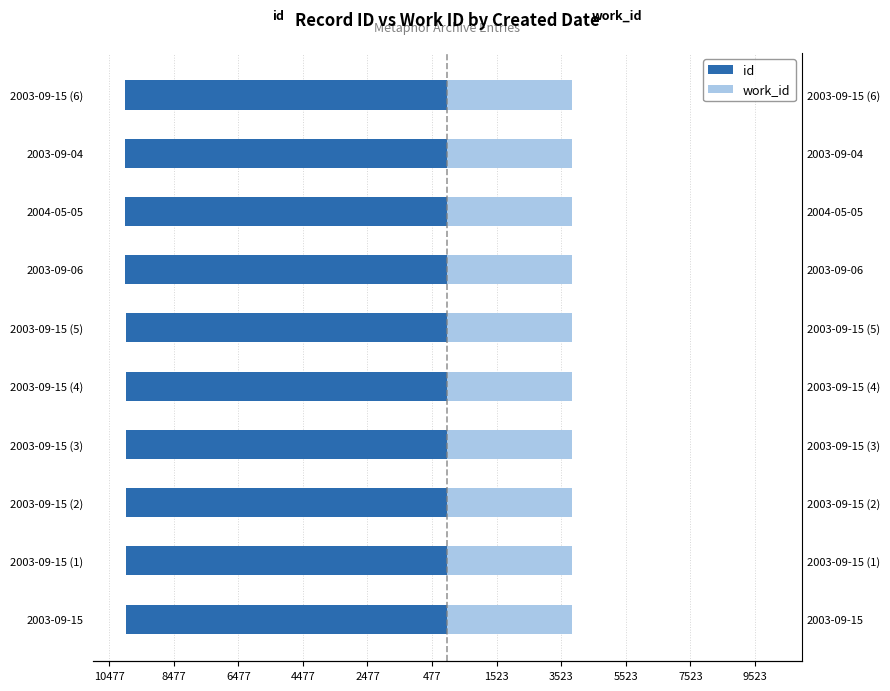

Between 10477 and 7523, which series saw the biggest shift?

id